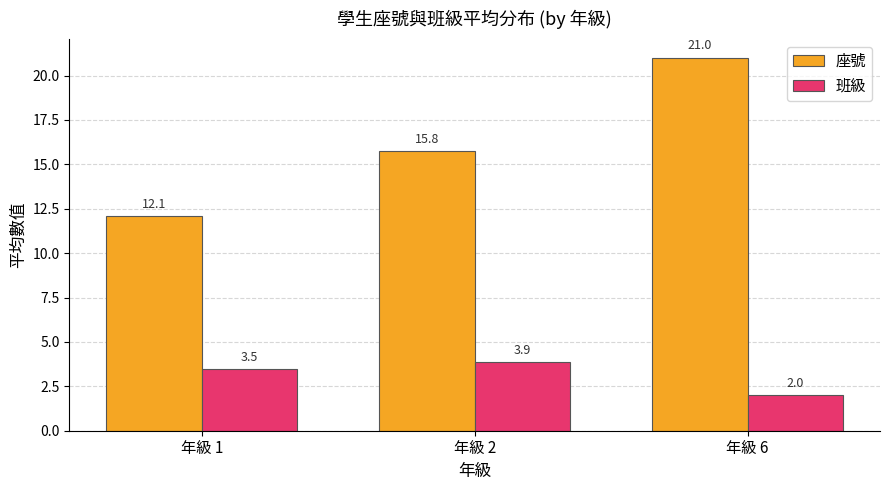

How many groups of bars are there?

3